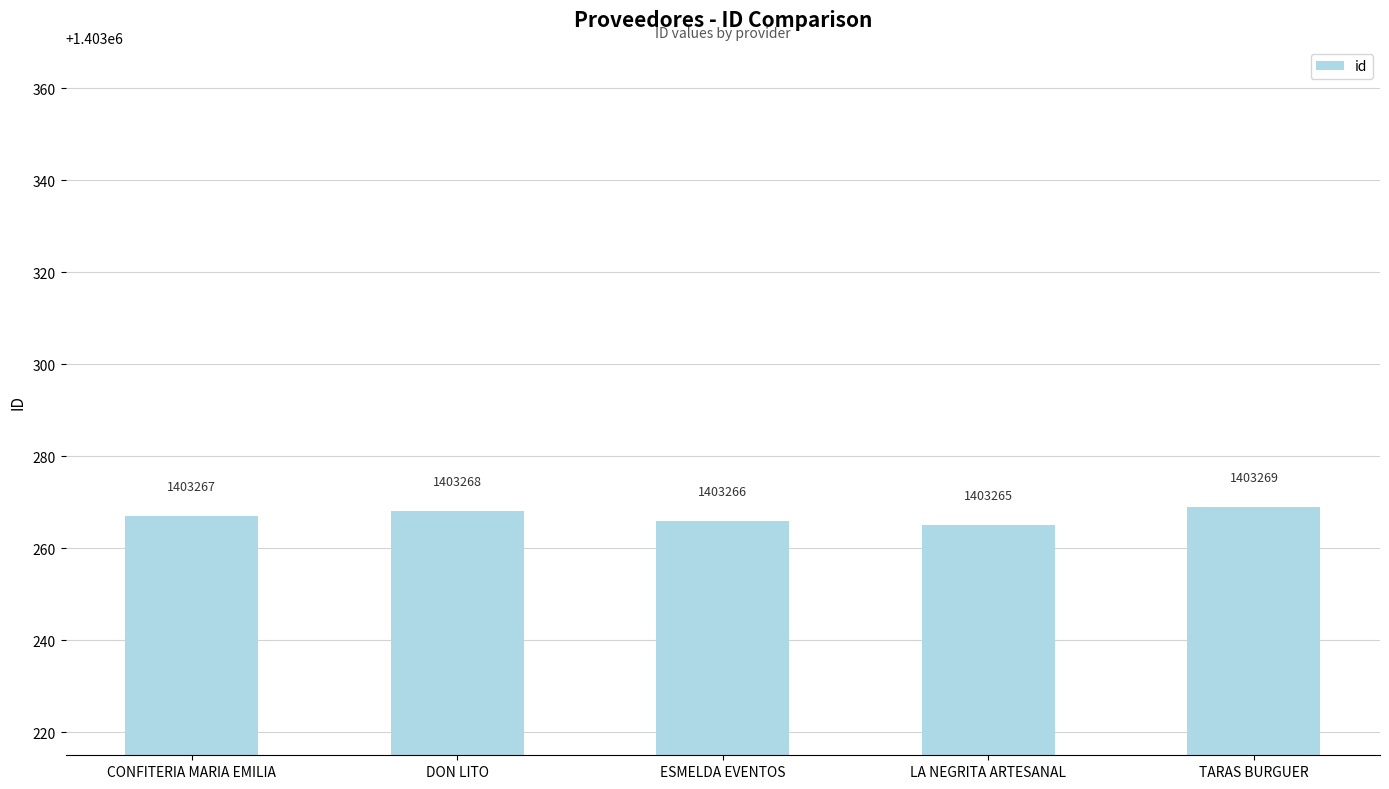

What is the change in value from DON LITO to ESMELDA EVENTOS?

-2